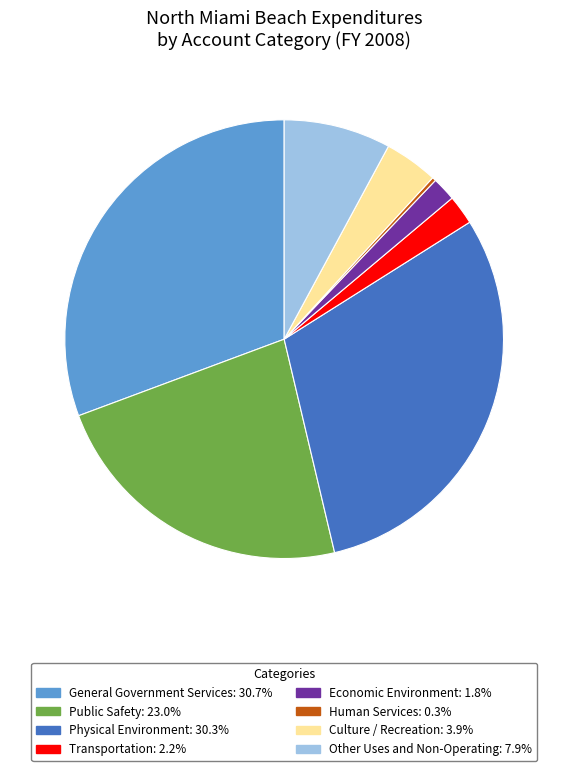

Which category has the smallest portion of the pie?

Human Services